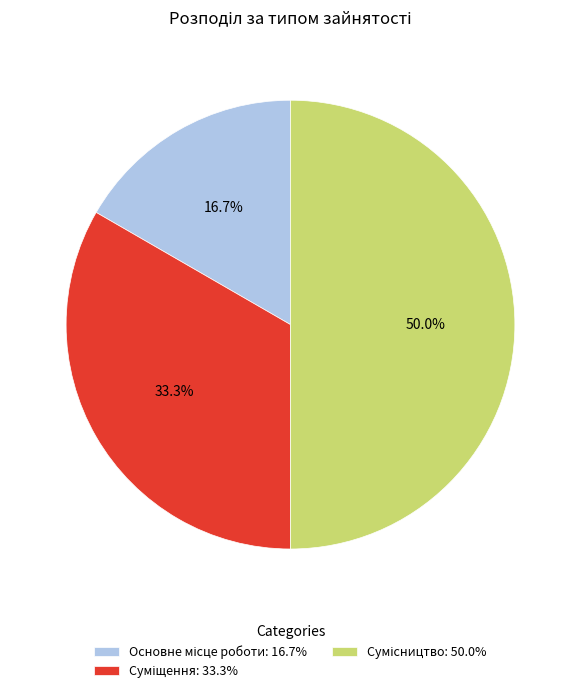

To the nearest percent, what percentage of the pie is Суміщення?

33%